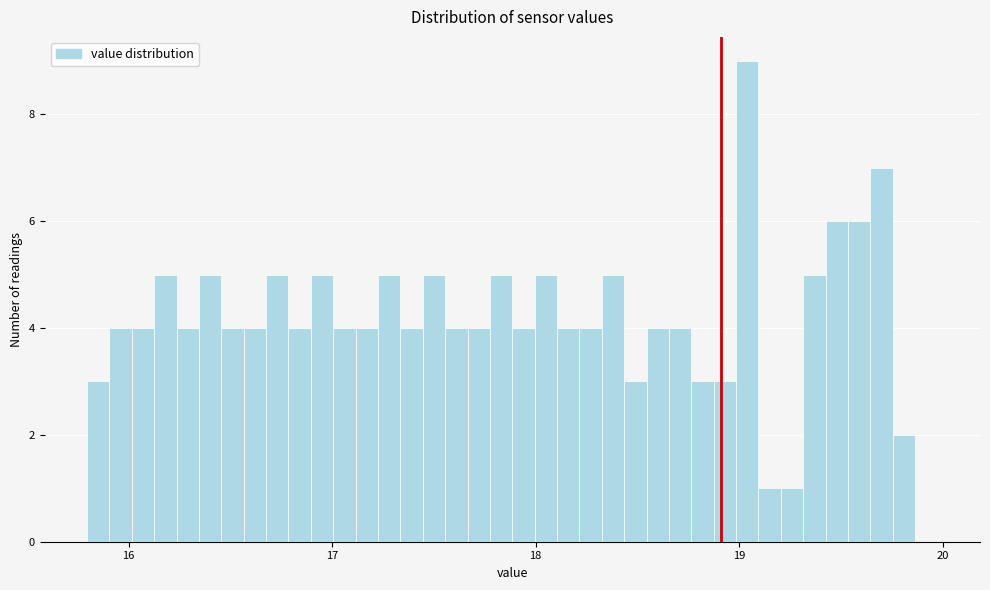

Read against the x-axis, roughly where is the centre of the tallest bar?

19.0